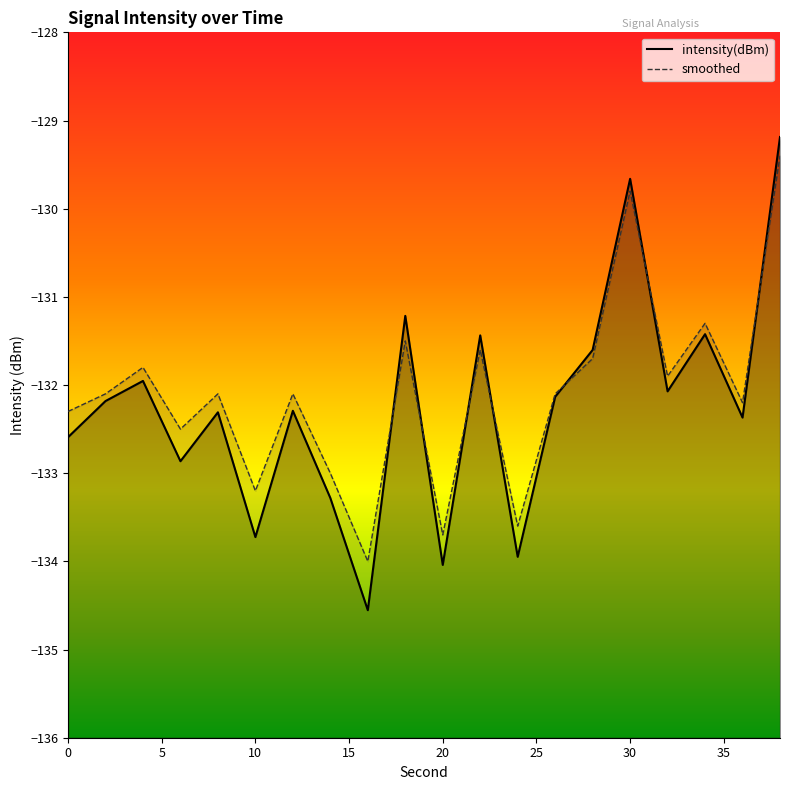

Which series changed the most between 8 and 10?

intensity(dBm)